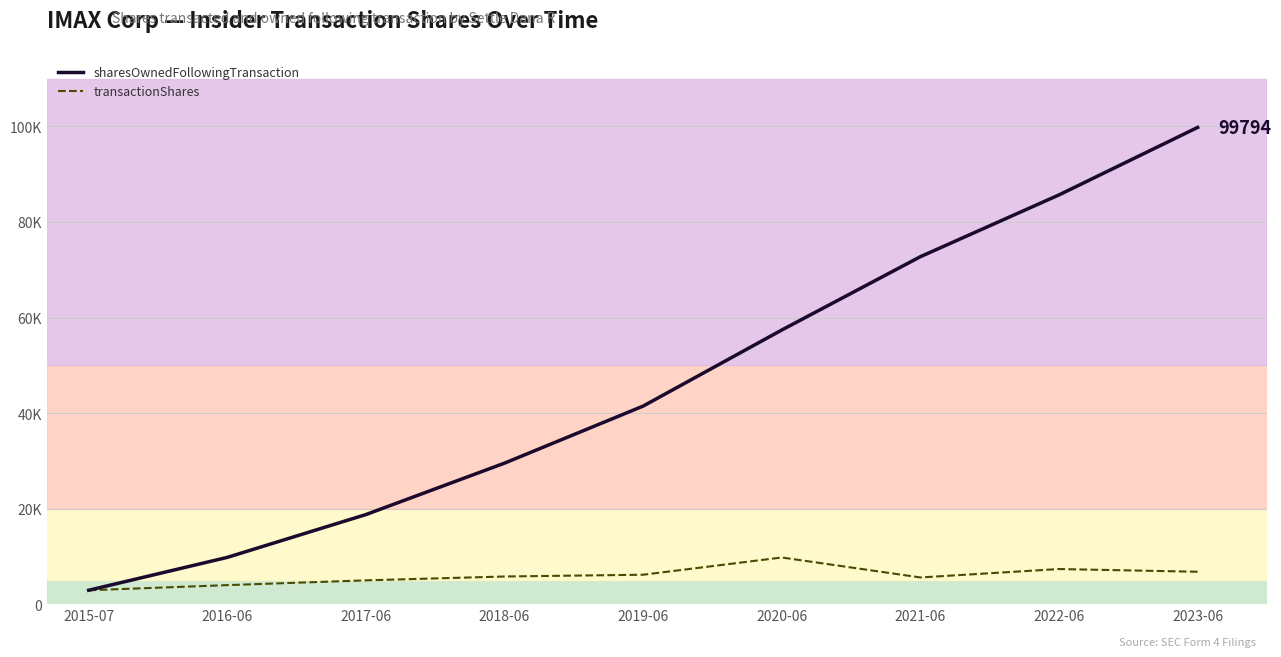

What is the lowest value of the sharesOwnedFollowingTransaction series?

2905